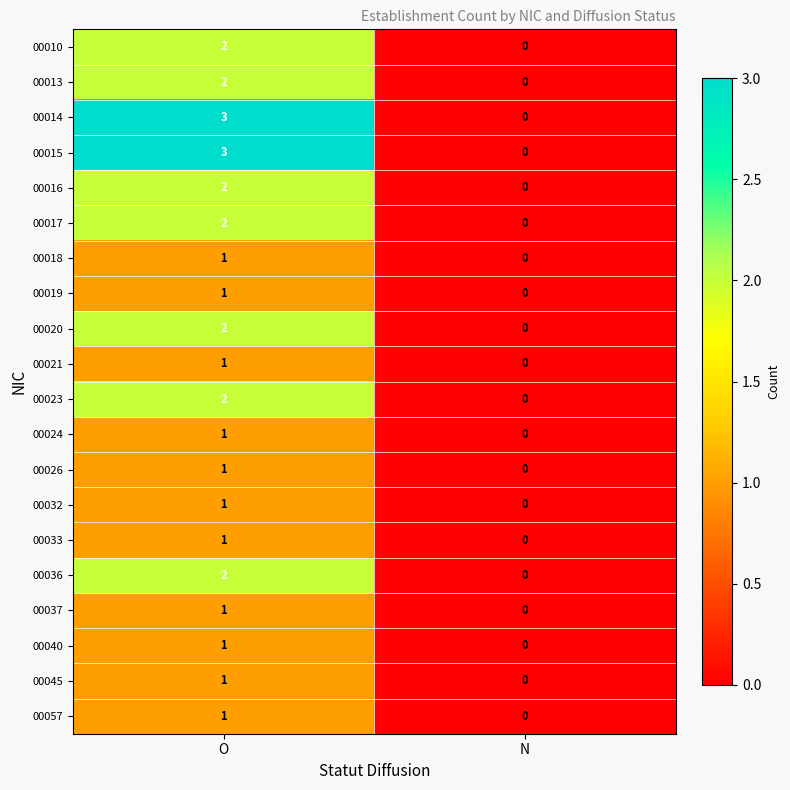

What is the total value across all series at O?

31